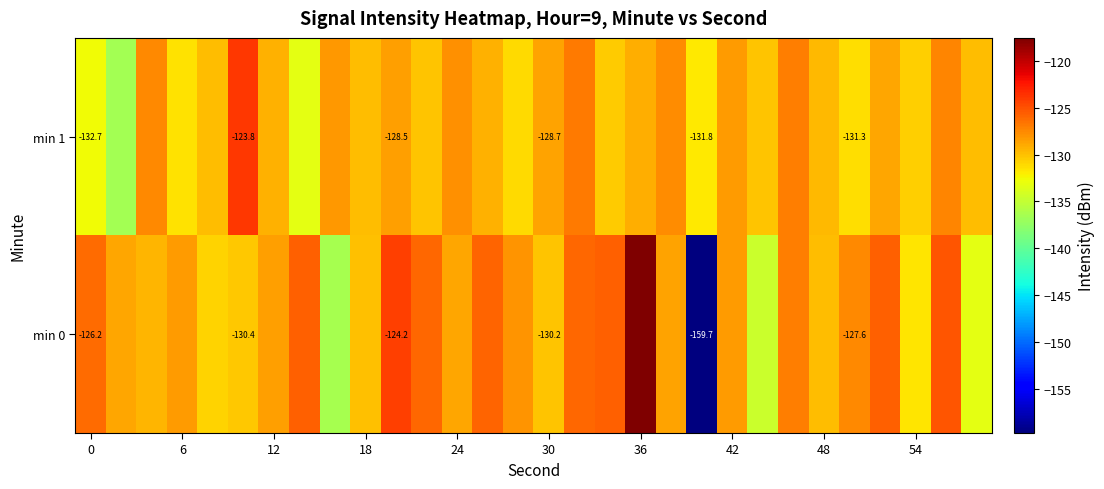

At which category is the sum across all series the highest?

36